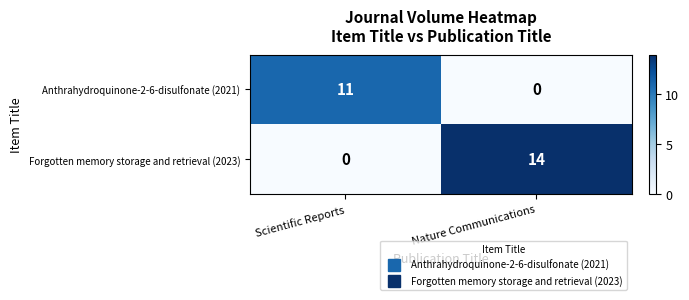

Where is Anthrahydroquinone-2-6-disulfonate (2021) nearest to the value 5?

Nature Communications